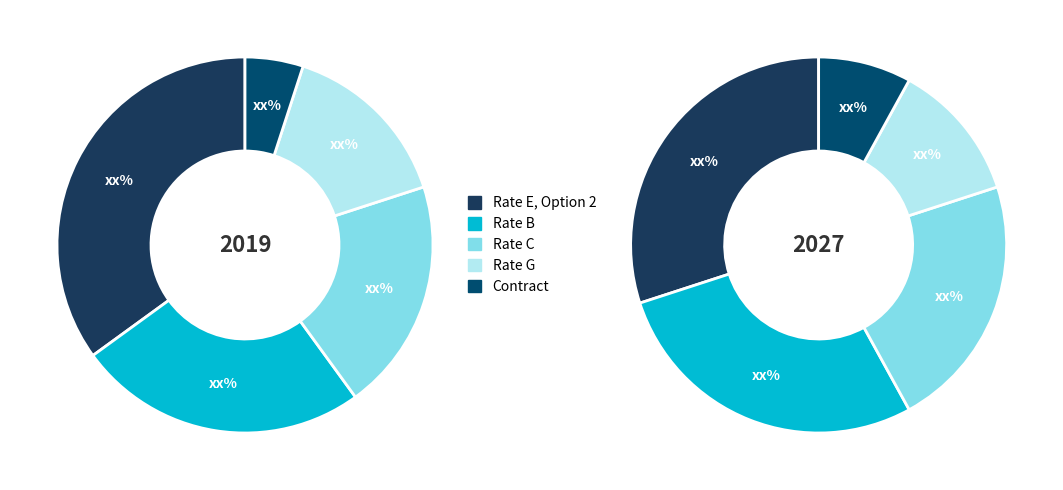

What is the smallest slice in the pie chart?

Contract